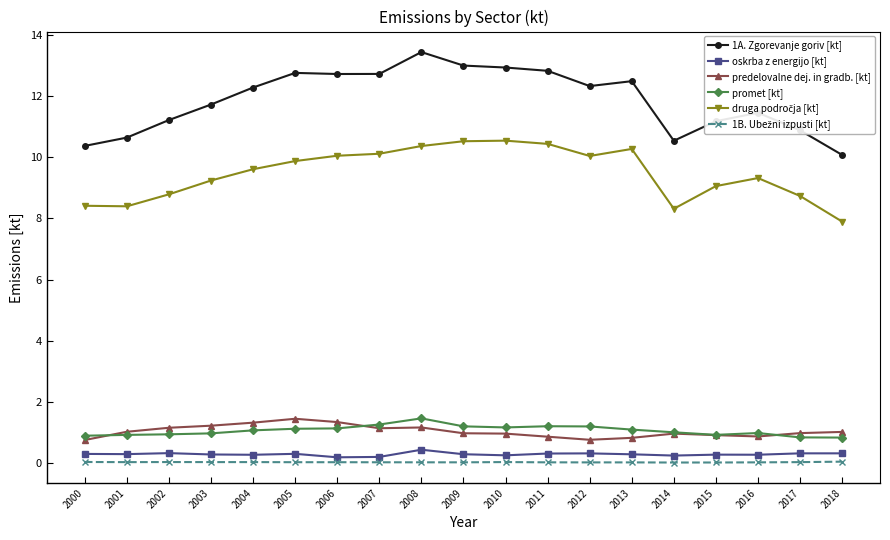

True or false: promet [kt] has a value of 0.9 at 2002.

True